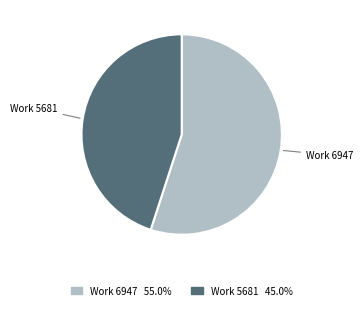

Which category has the biggest portion of the pie?

Work 6947